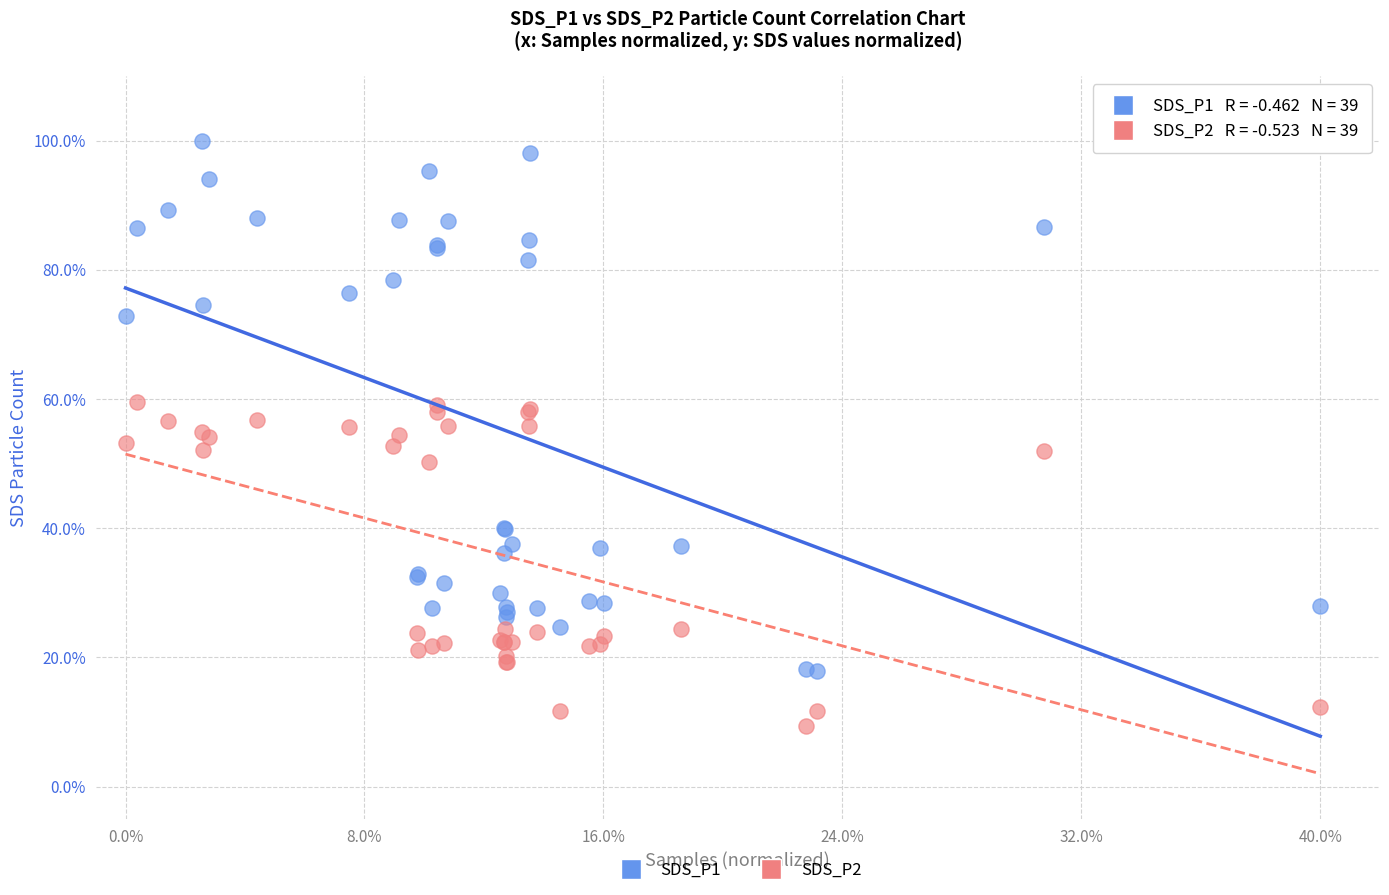

Which series reaches the minimum Y coordinate?

SDS_P2